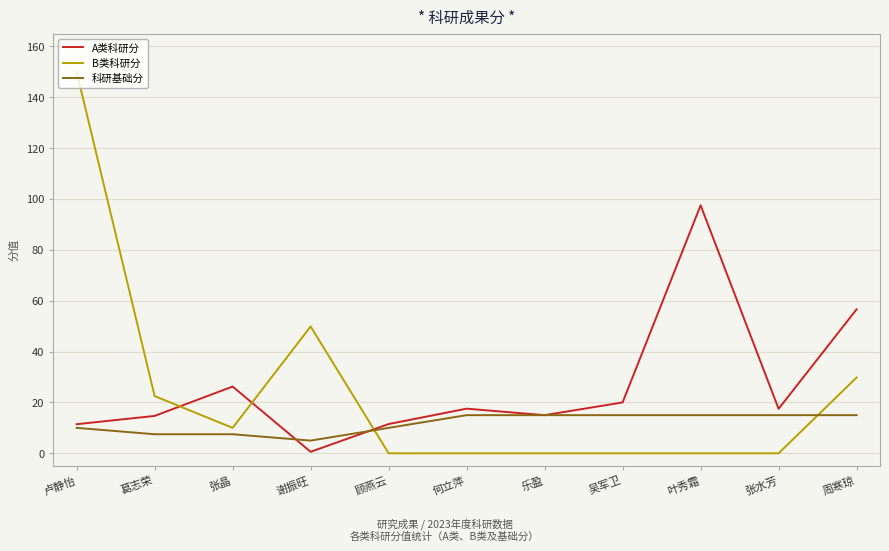

What is the lowest value of the A类科研分 series?

0.6